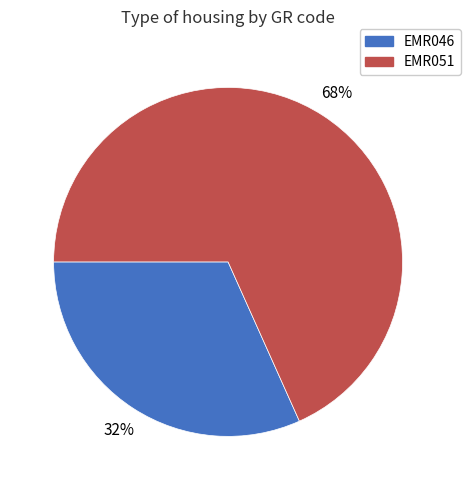

To the nearest percent, what portion does EMR046 represent?

32%